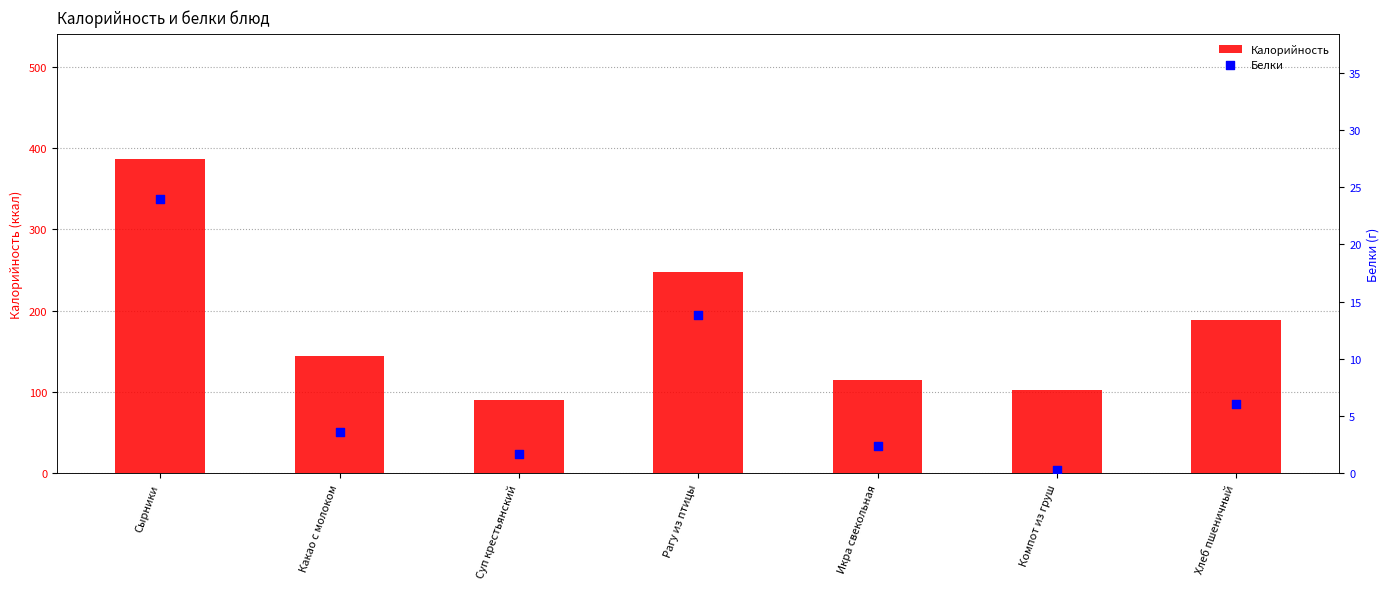

What is the total value across all series at Суп крестьянский?

91.7